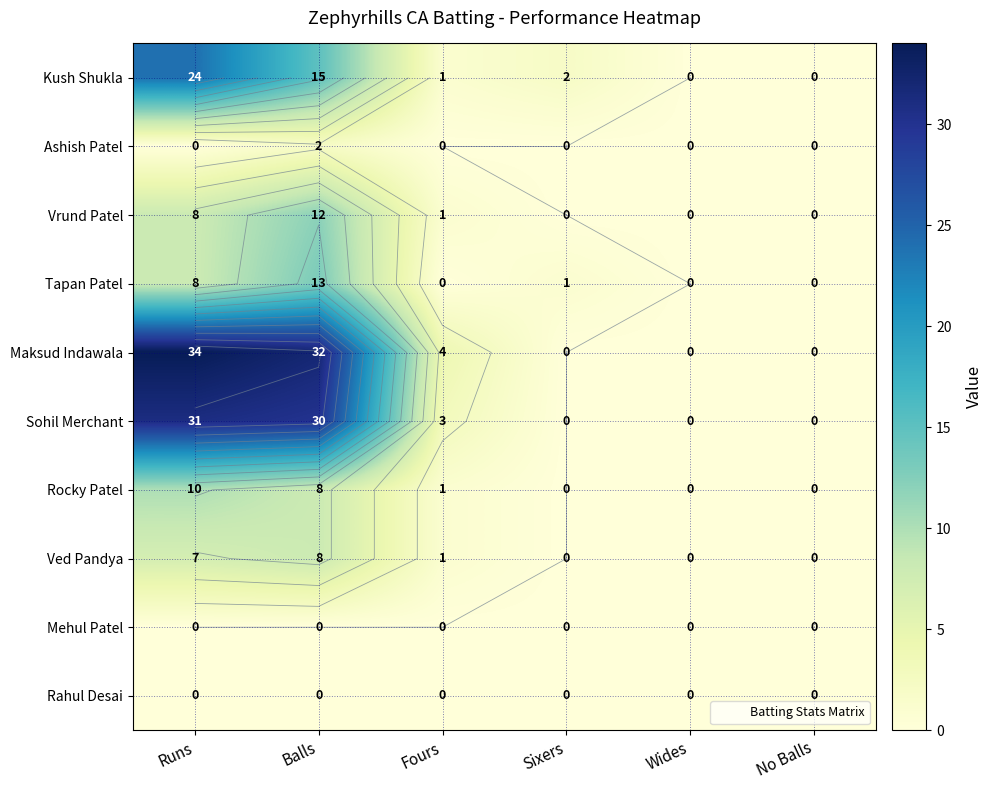

Rank the series by their maximum value, from lowest to highest.

Mehul Patel, Rahul Desai, Ashish Patel, Ved Pandya, Rocky Patel, Vrund Patel, Tapan Patel, Kush Shukla, Sohil Merchant, Maksud Indawala